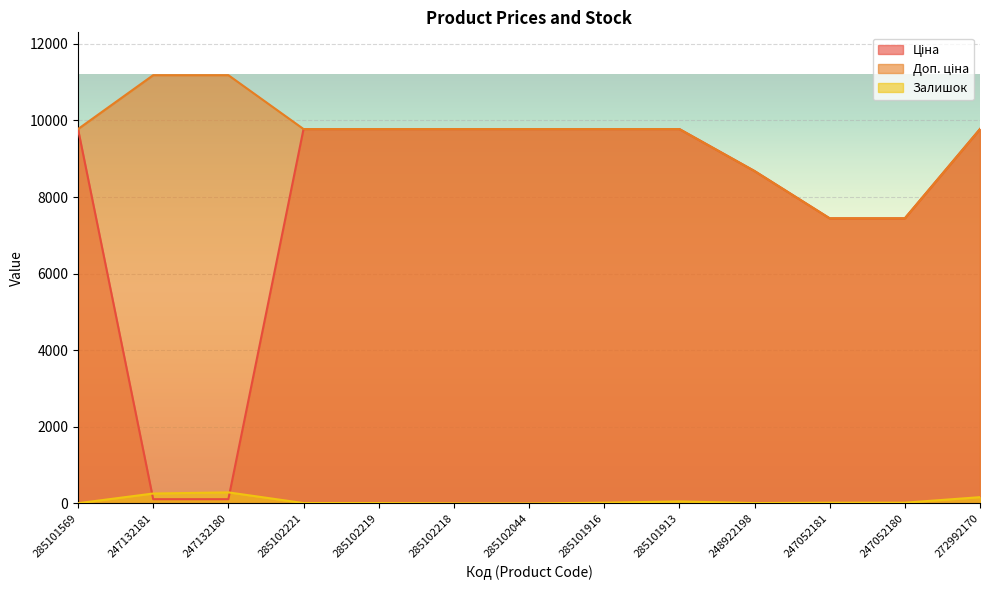

Read the Залишок value at 285101913.

53.0